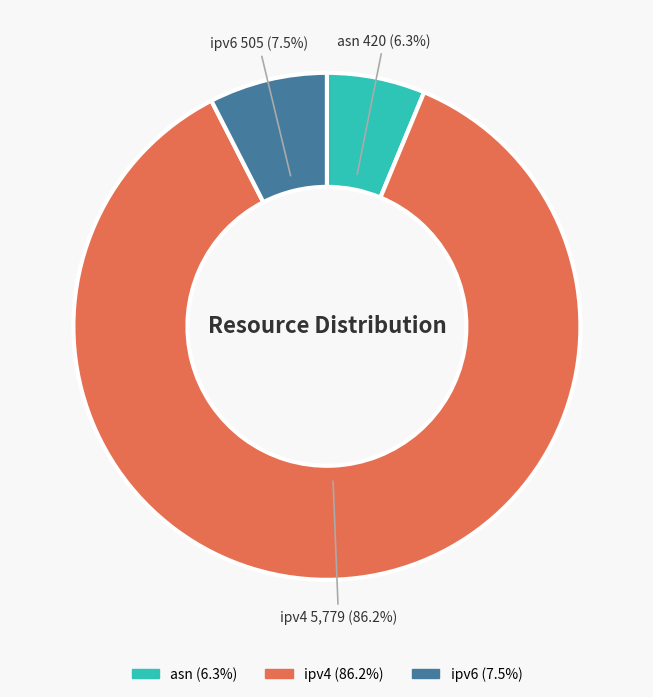

To the nearest percent, what is the combined percentage of asn and ipv4?

92%